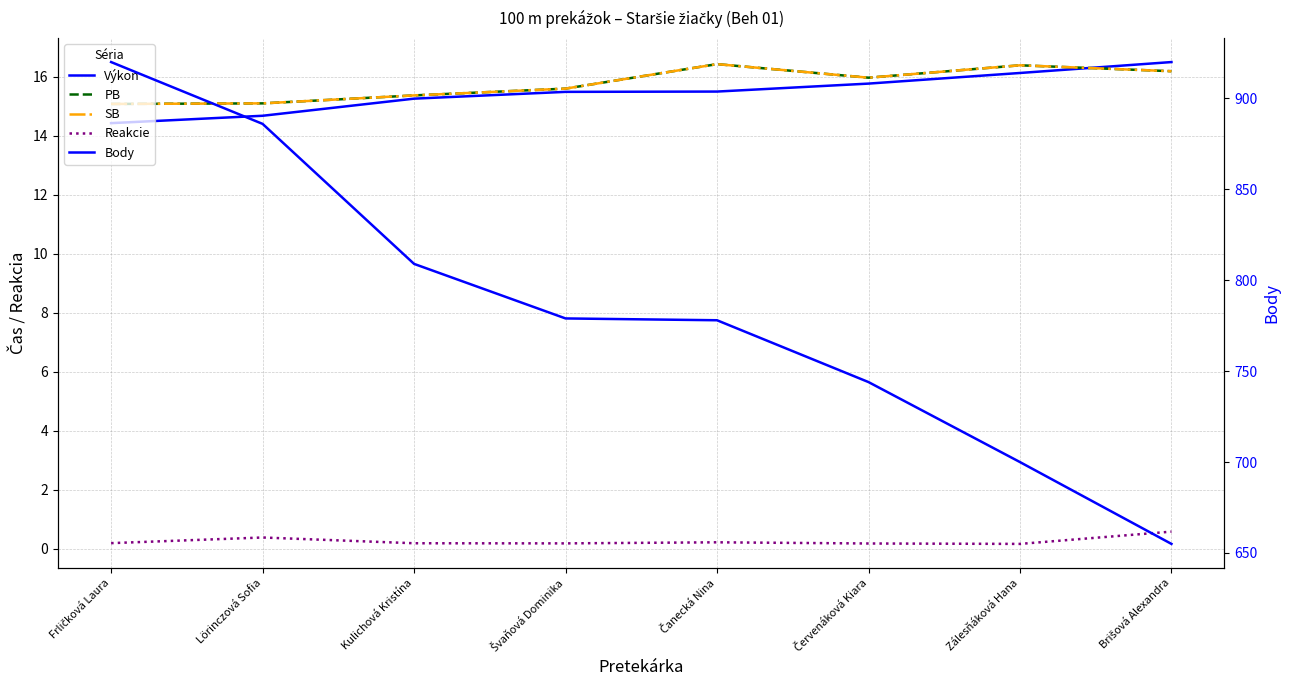

Reading left to right, what are all the values shown in this chart?

Výkon: Frličková Laura=14.4	Lörinczová Sofia=14.7	Kulichová Kristína=15.2	Švaňová Dominika=15.5	Čanecká Nina=15.5	Červenáková Kiara=15.8	Zálesňáková Hana=16.1	Brišová Alexandra=16.5
PB: Frličková Laura=15.1	Lörinczová Sofia=15.1	Kulichová Kristína=15.4	Švaňová Dominika=15.6	Čanecká Nina=16.4	Červenáková Kiara=16.0	Zálesňáková Hana=16.4	Brišová Alexandra=16.2
SB: Frličková Laura=15.1	Lörinczová Sofia=15.1	Kulichová Kristína=15.4	Švaňová Dominika=15.6	Čanecká Nina=16.4	Červenáková Kiara=16.0	Zálesňáková Hana=16.4	Brišová Alexandra=16.2
Reakcie: Frličková Laura=0.2	Lörinczová Sofia=0.4	Kulichová Kristína=0.2	Švaňová Dominika=0.2	Čanecká Nina=0.2	Červenáková Kiara=0.2	Zálesňáková Hana=0.2	Brišová Alexandra=0.6
Body: Frličková Laura=920.0	Lörinczová Sofia=886.0	Kulichová Kristína=809.0	Švaňová Dominika=779.0	Čanecká Nina=778.0	Červenáková Kiara=744.0	Zálesňáková Hana=700.0	Brišová Alexandra=655.0